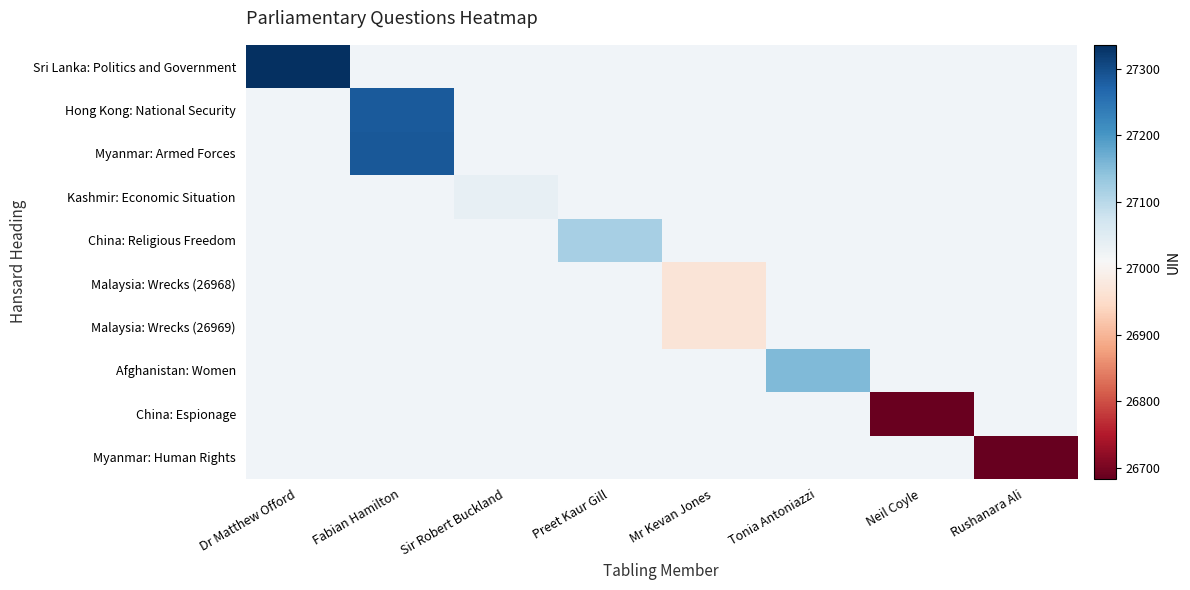

At how many categories does at least one series exceed 27175?

2